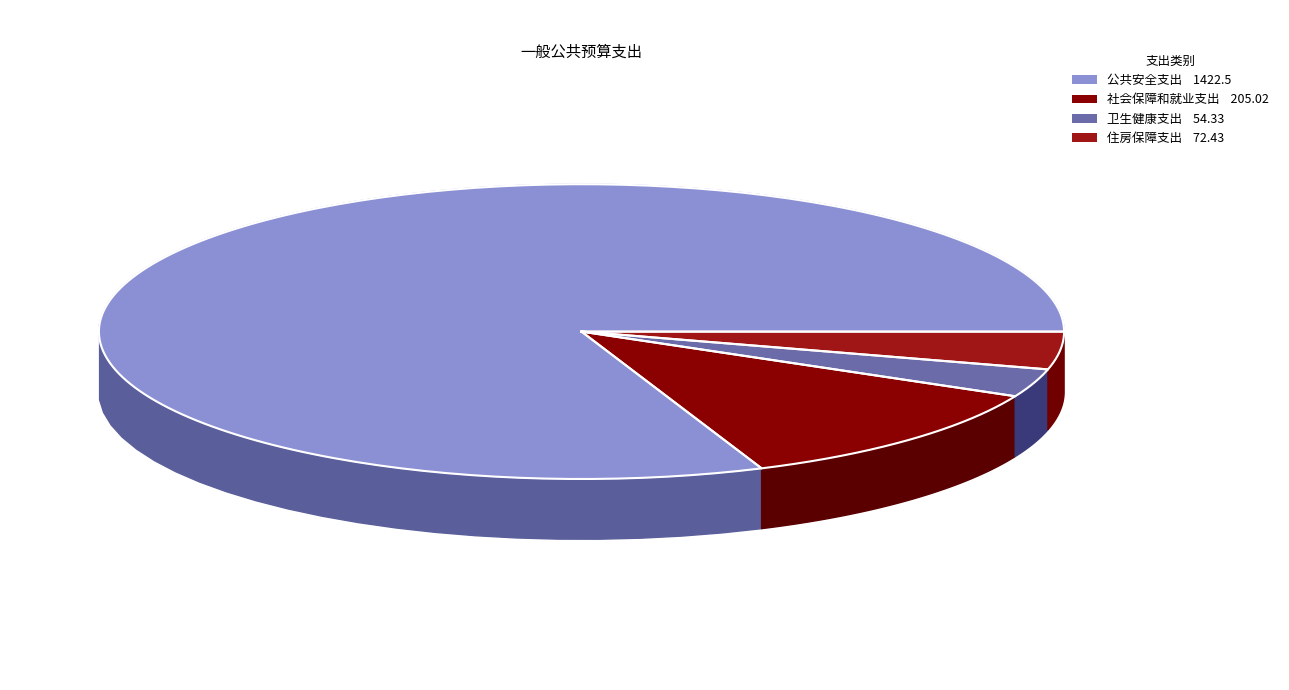

True or false: 社会保障和就业支出 accounts for 19% of the total.

False